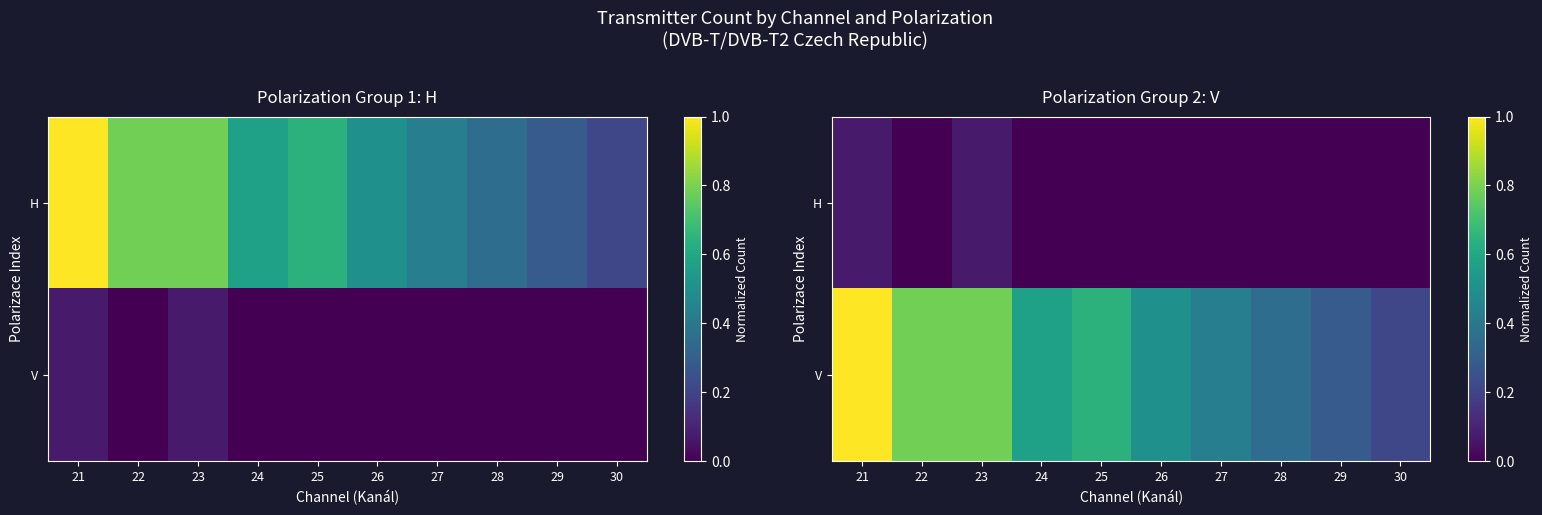

What is the difference between the maximum and minimum values in the V series?

0.8